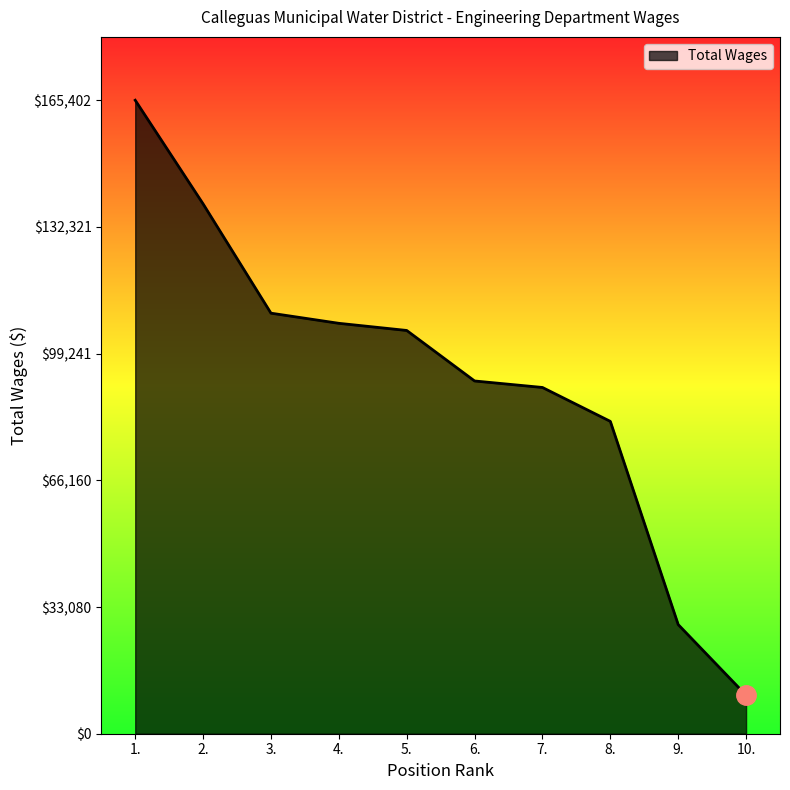

At which label is the value closest to 87728?

7.